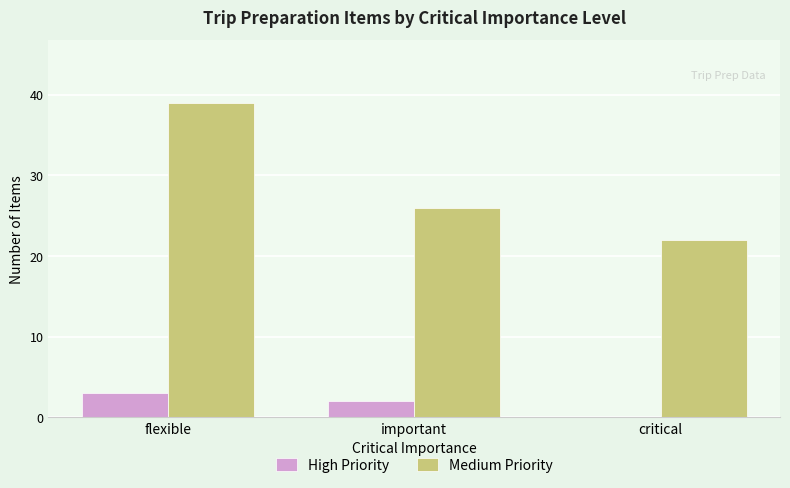

Which category has the highest value across all series?

flexible